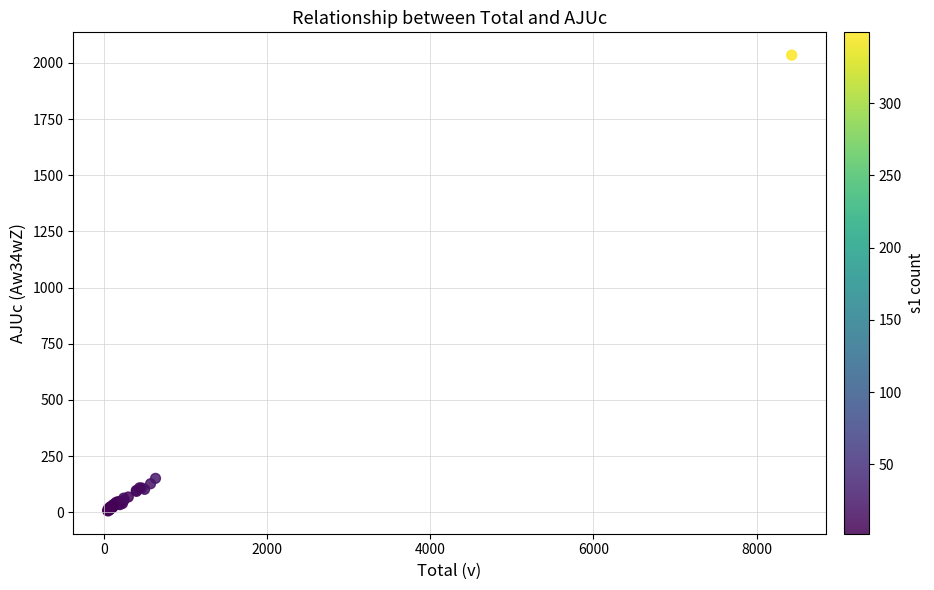

What Y value in the scatter plot is closest to 1020?

151